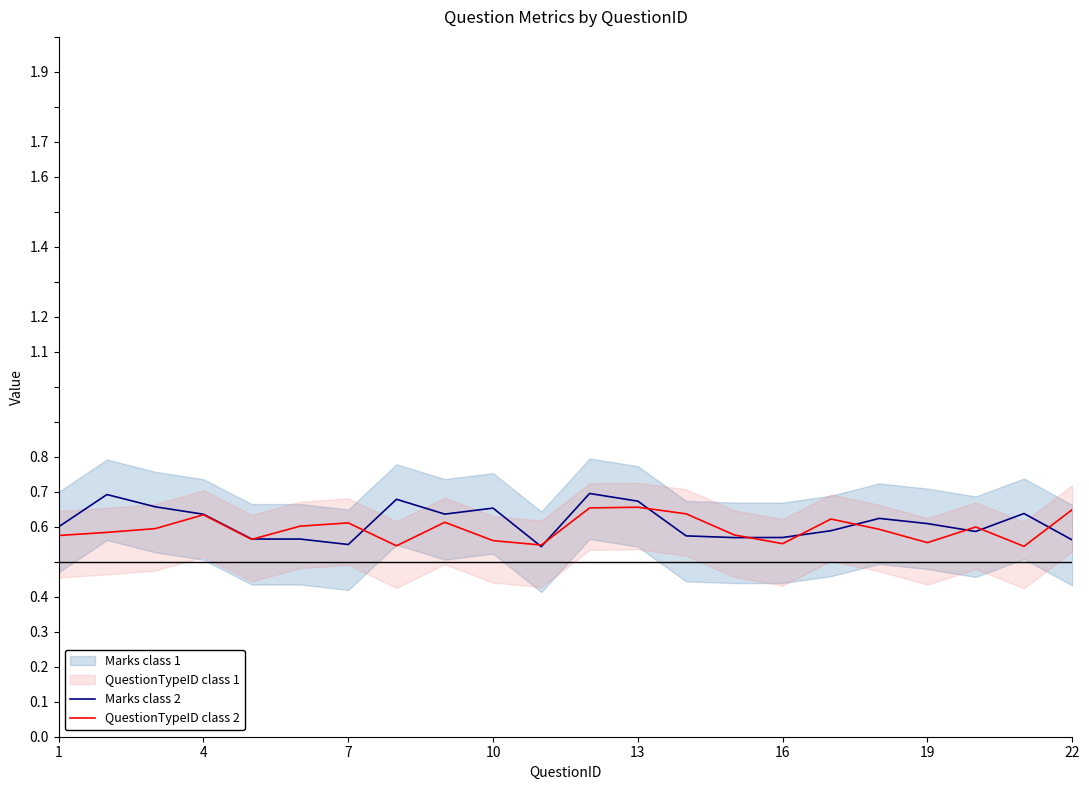

Which series ends up on top after the final intersection of QuestionTypeID class 2 and Marks class 2?

QuestionTypeID class 2